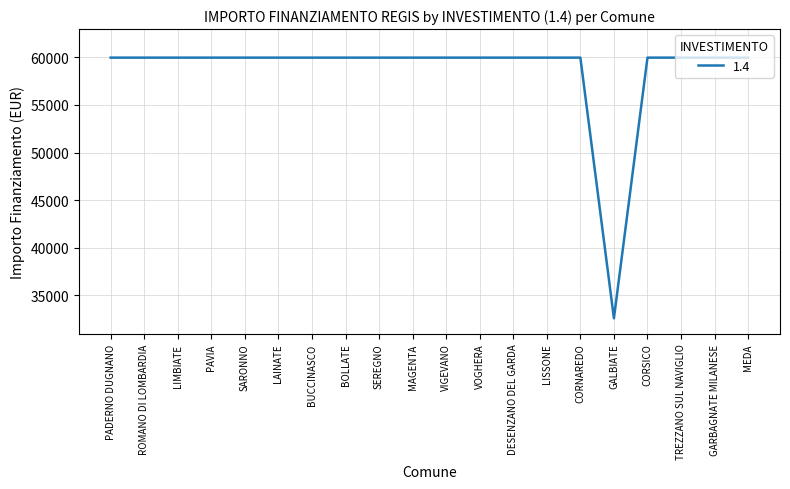

Is it true that the value at GARBAGNATE MILANESE is 100073?

False